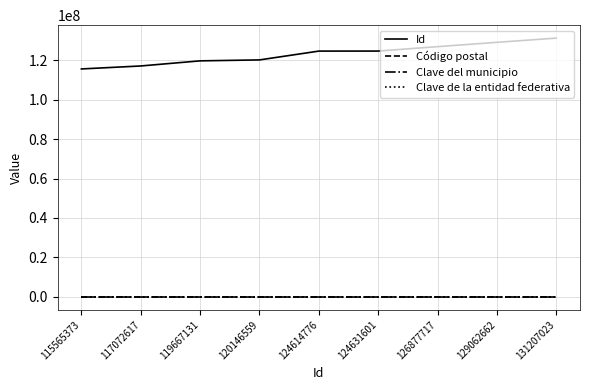

What is the total value across all series at 131207023?

131274323